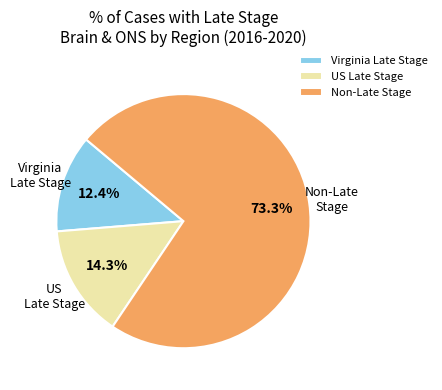

Between Non-Late Stage and Virginia Late Stage, which is larger?

Non-Late Stage